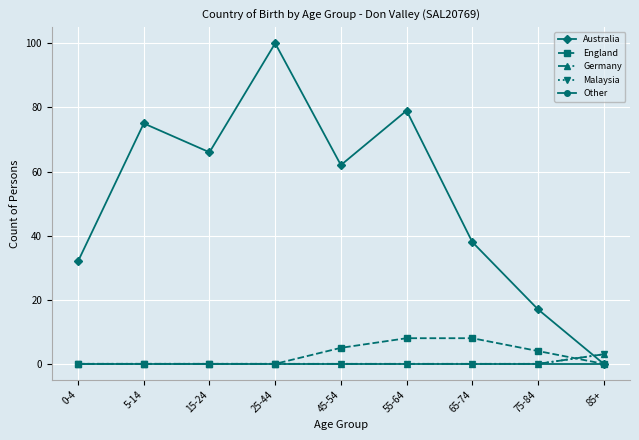

How many lines are shown in the chart?

5